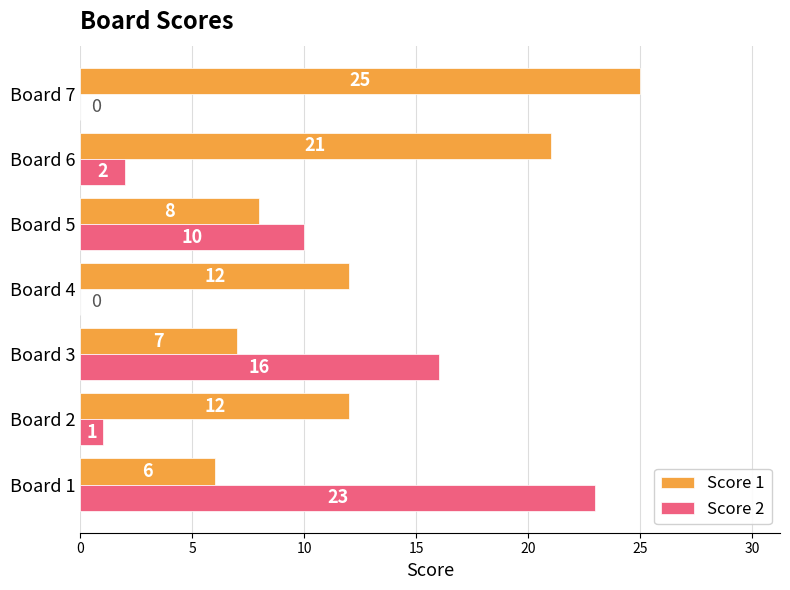

Which series has the largest total across all categories?

Score 1